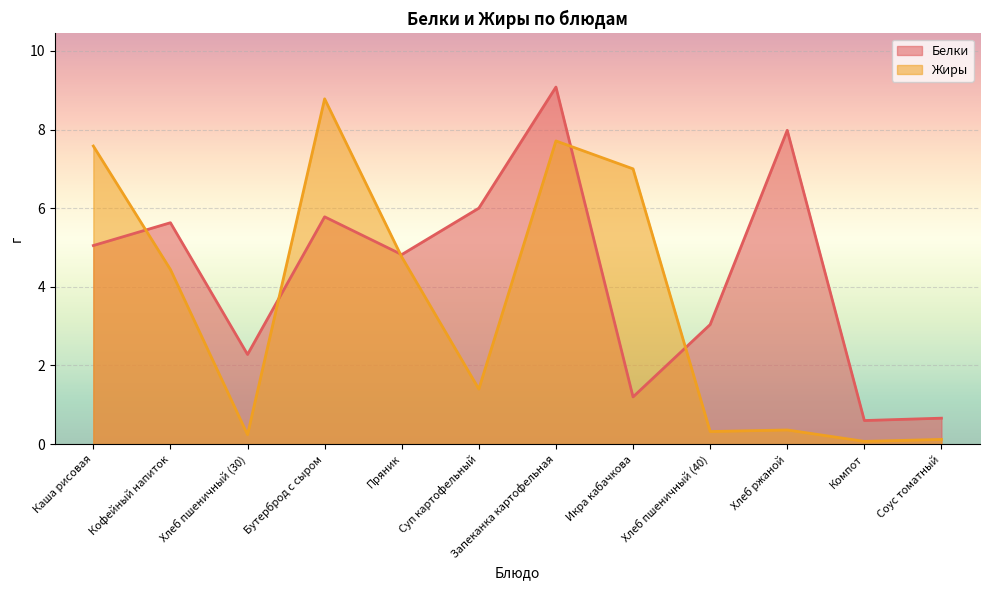

List the labels in order of Жиры value, smallest first.

Компот, Соус томатный, Хлеб пшеничный (30), Хлеб пшеничный (40), Хлеб ржаной, Суп картофельный, Кофейный напиток, Пряник, Икра кабачкова, Каша рисовая, Запеканка картофельная, Бутерброд с сыром